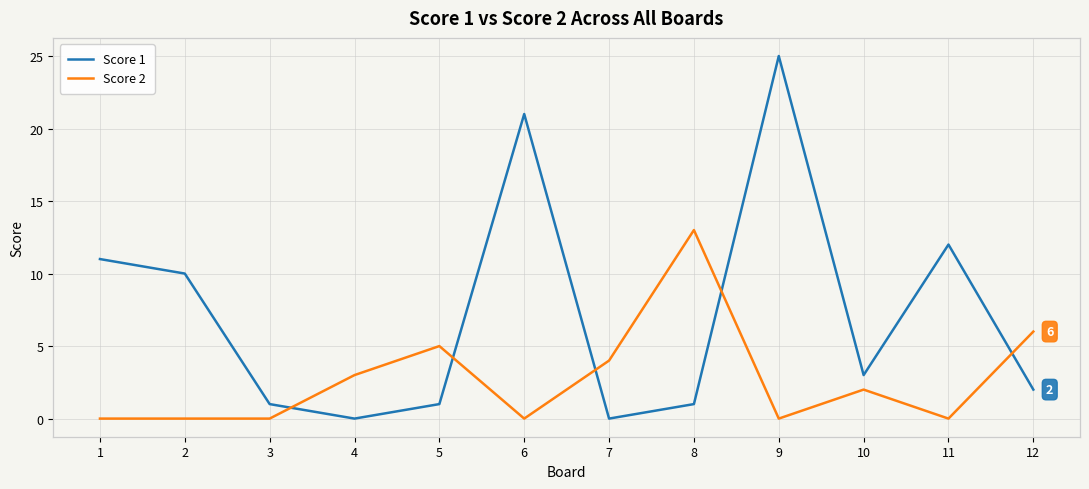

What is the difference between the maximum and minimum values in the Score 2 series?

13